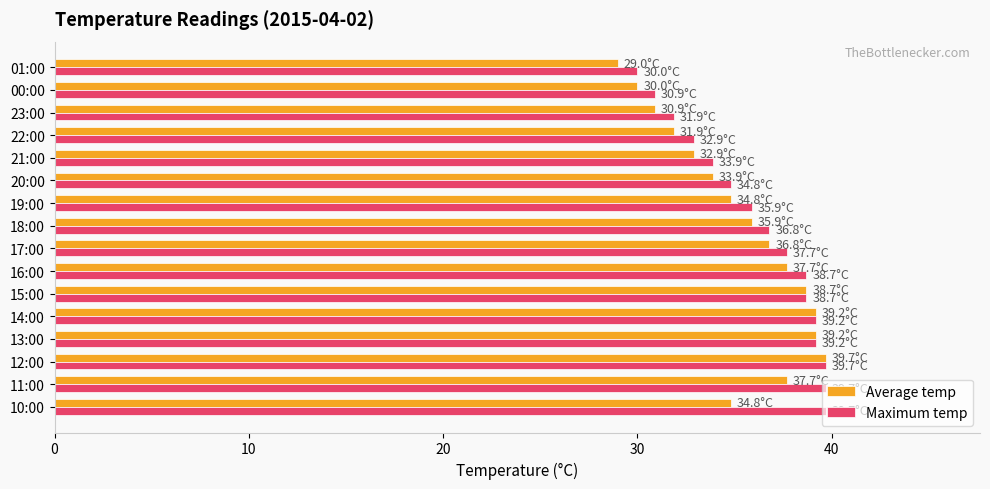

Is it true that Maximum temp equals 10.8 at 13:00?

False